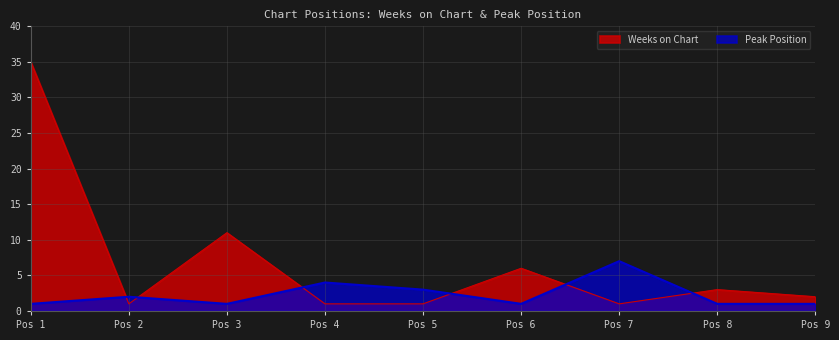

How many interior local valleys does the Weeks on Chart series have?

2